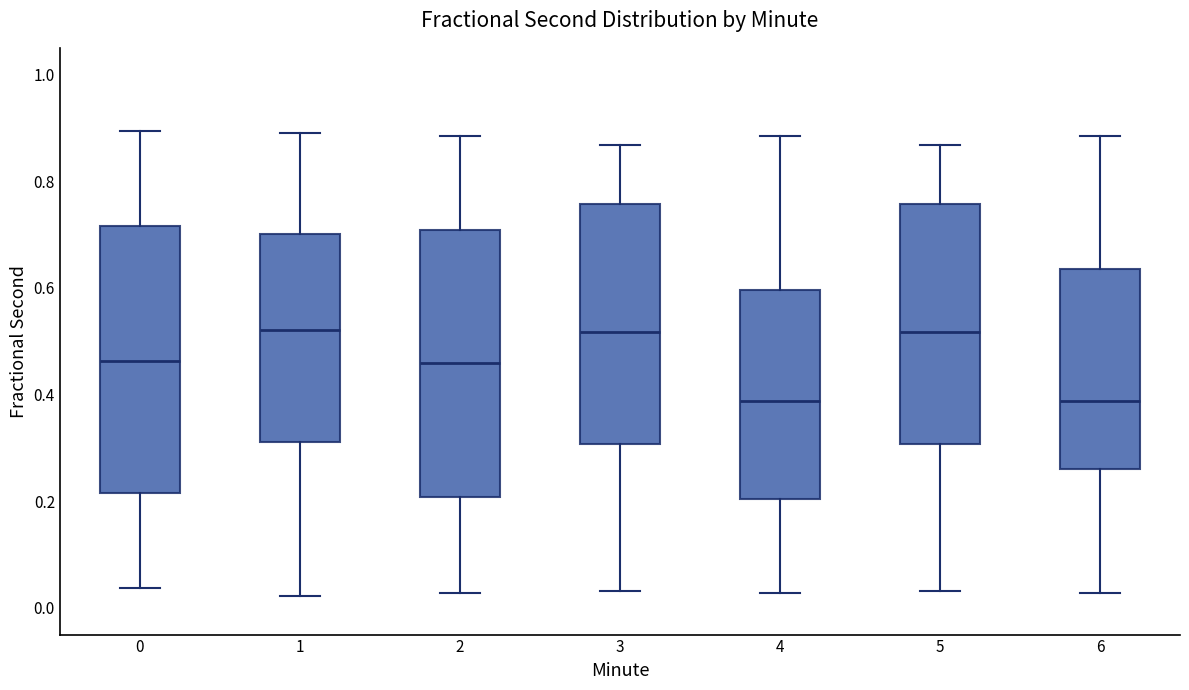

Where does the upper whisker of the box at x = 1 end on the y-axis? The values are not printed on the chart, so give them approximately, as read against the axis.

0.90